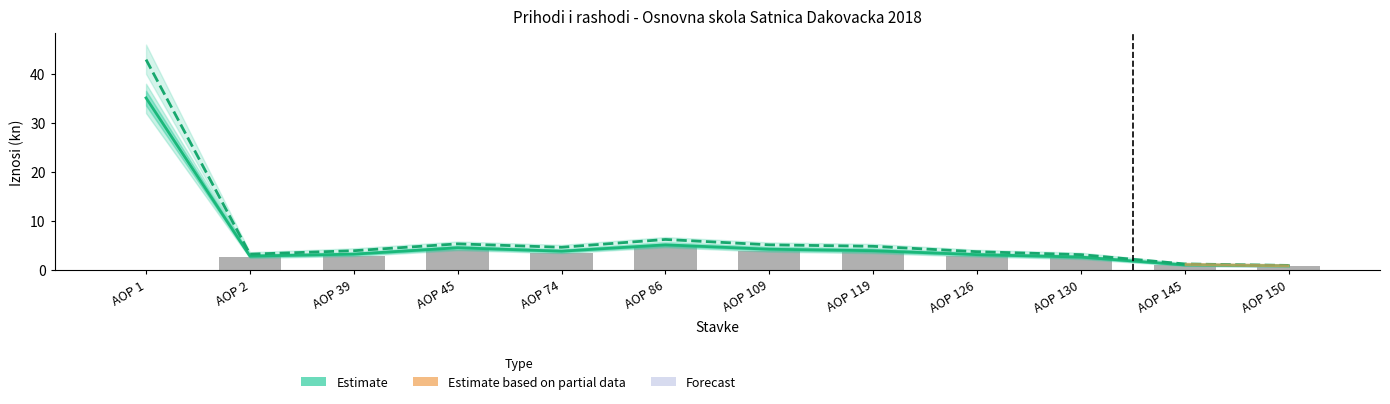

What value does the data have at AOP 119?

3.9